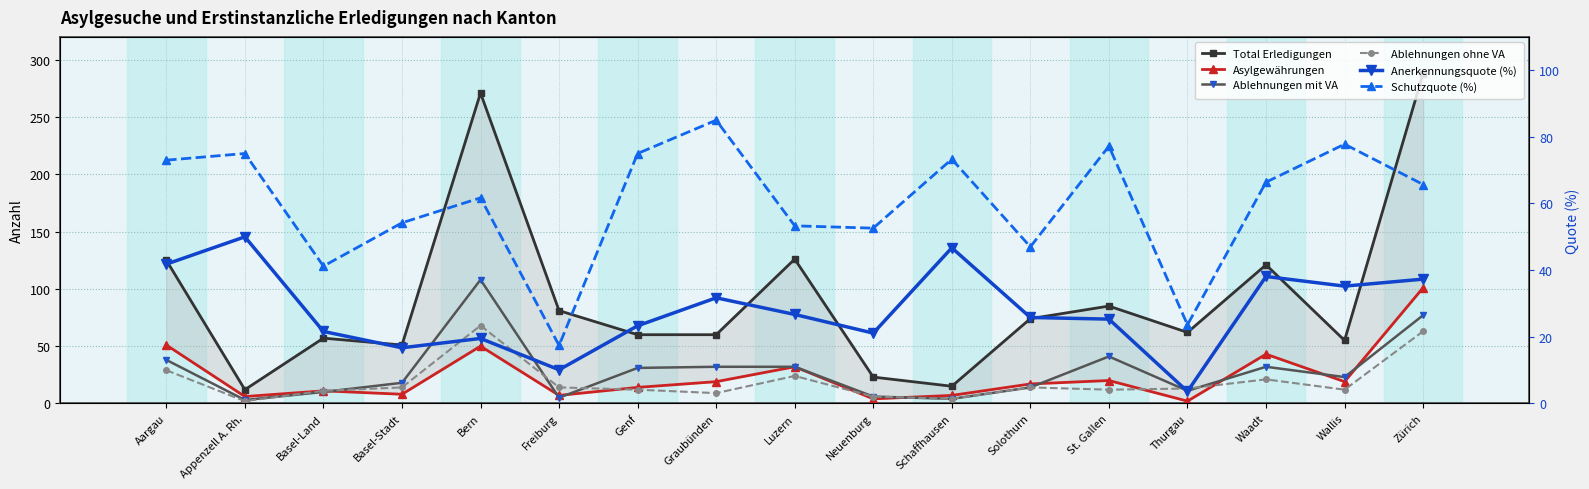

Read the Asylgewährungen value at Basel-Stadt.

8.0